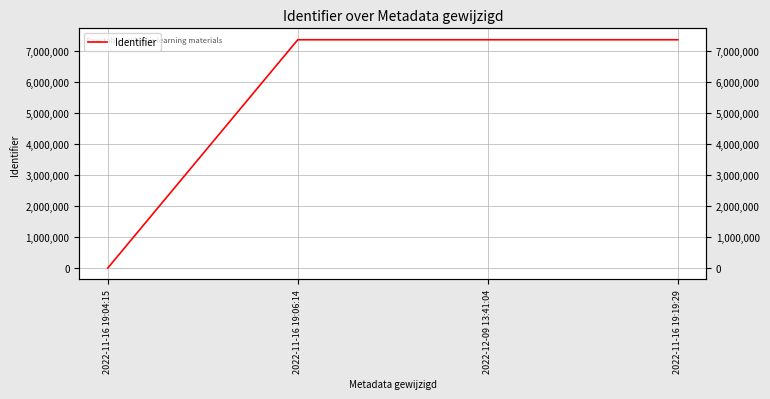

Reading left to right, transcribe all the data shown in this chart.

0	7364339	7364340	7364341